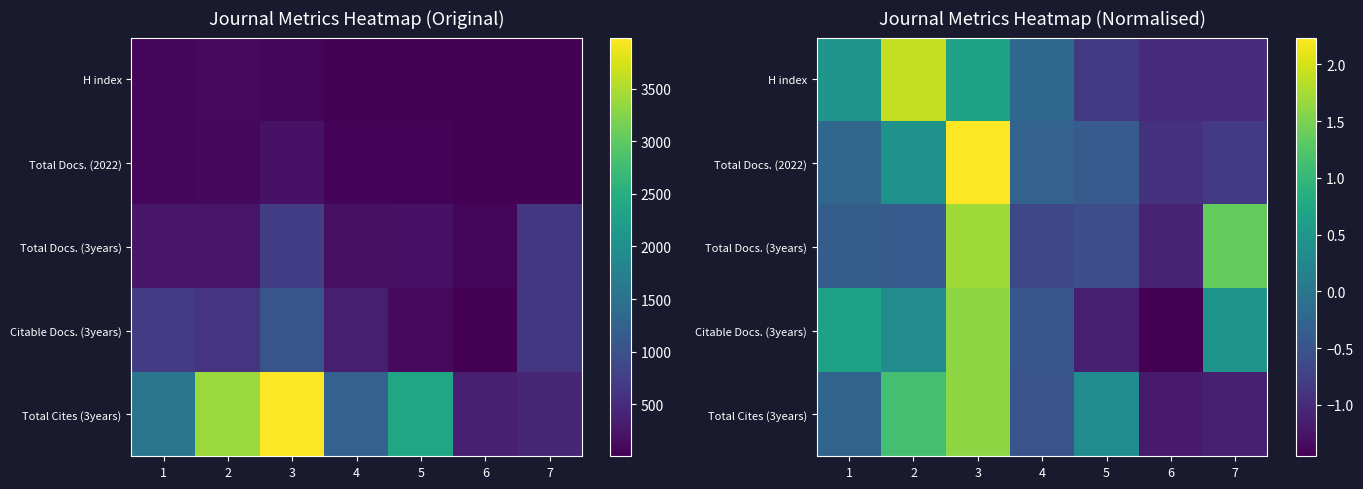

The value of Total Docs. (2022) at 3 is 3.1. True or false?

False